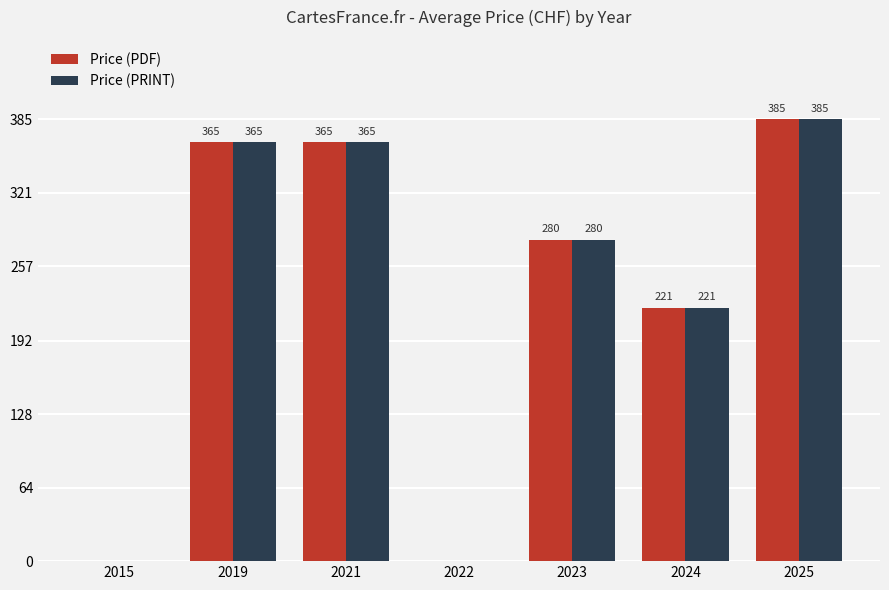

Read the Price (PDF) value at 2021, to the nearest 5.

365